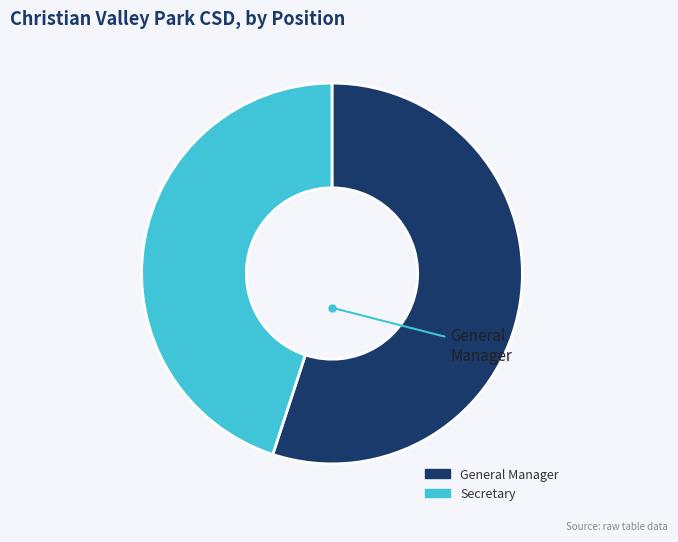

Approximately how many times larger is the value at Secretary compared to General Manager?

0.8